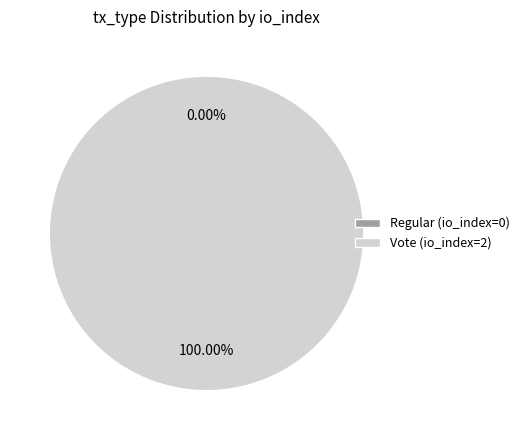

Combined, do Vote and Regular account for over 50%?

Yes